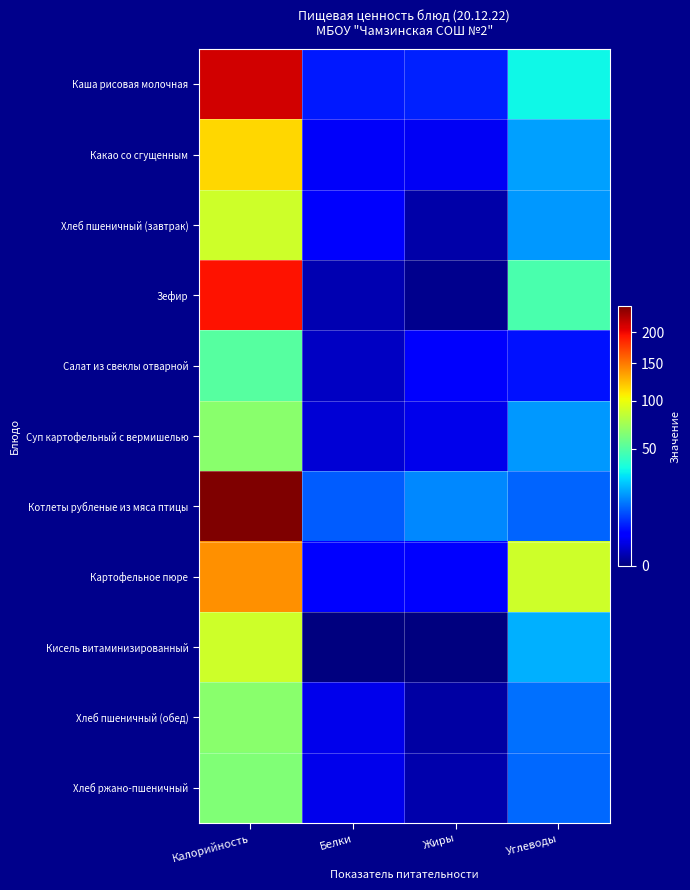

Which series has the largest range (max minus min)?

Котлеты рубленые из мяса птицы